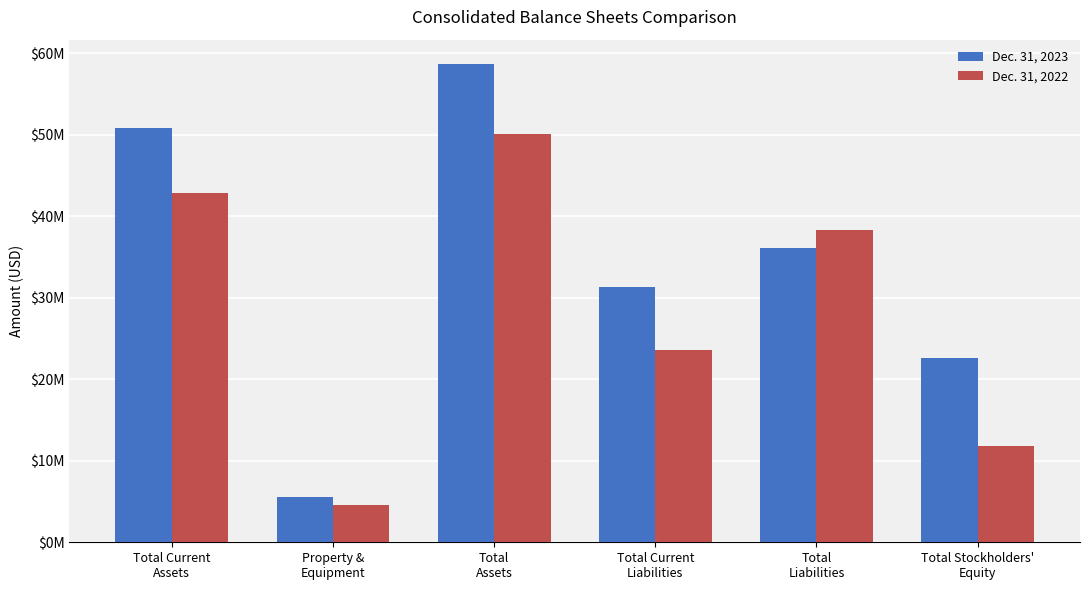

Is it true that Dec. 31, 2023 equals 35411535 at Total Current
Assets?

False